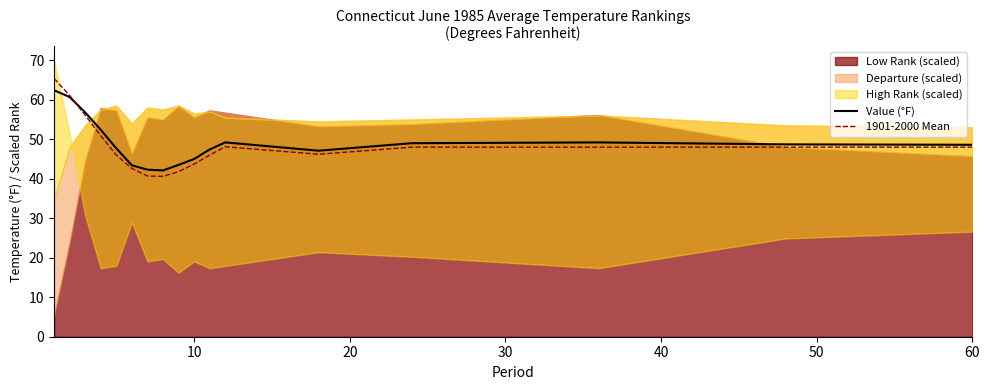

What is the minimum value for Value (°F)?

42.1